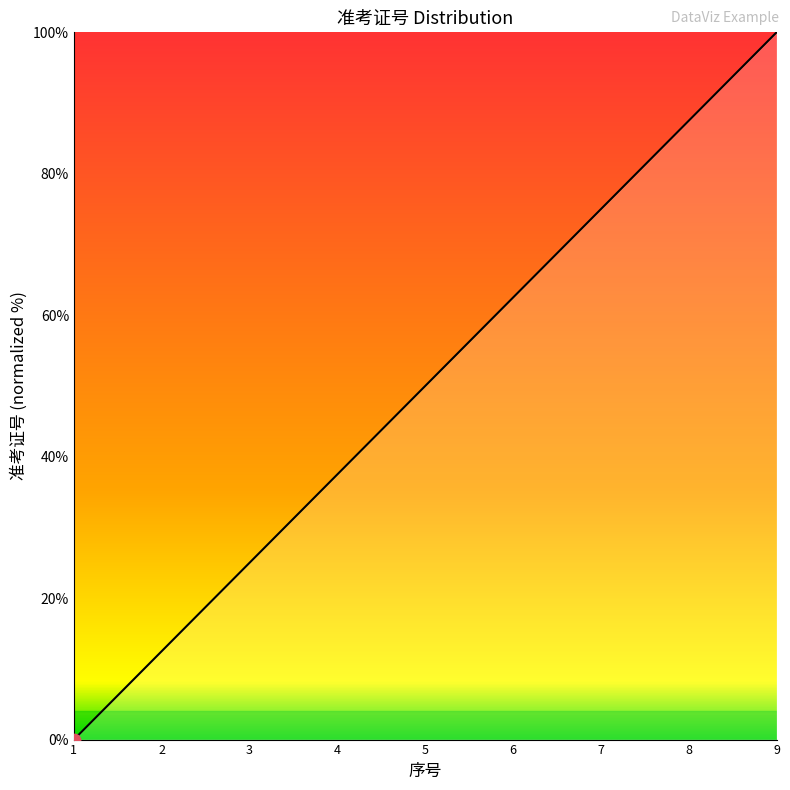

What is the ratio of the value at 4 to the value at 6?

0.6